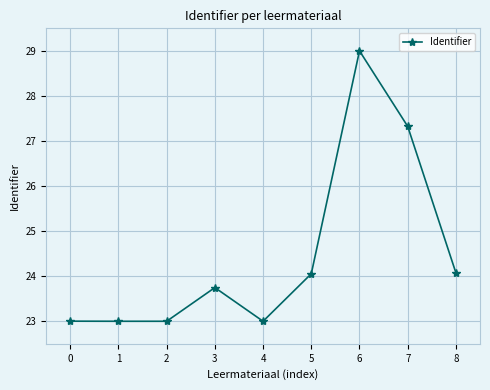

Approximately how many times larger is the value at 8 compared to 3?

1.0